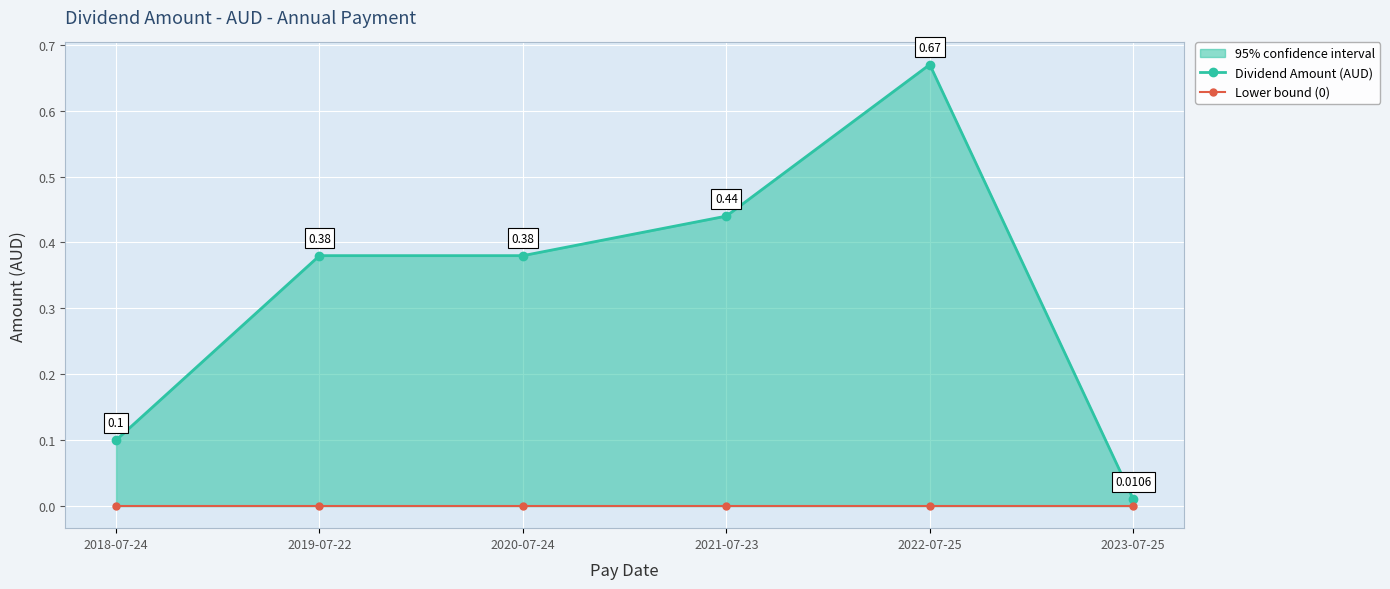

Which series has the largest total across all categories?

Dividend Amount (AUD)